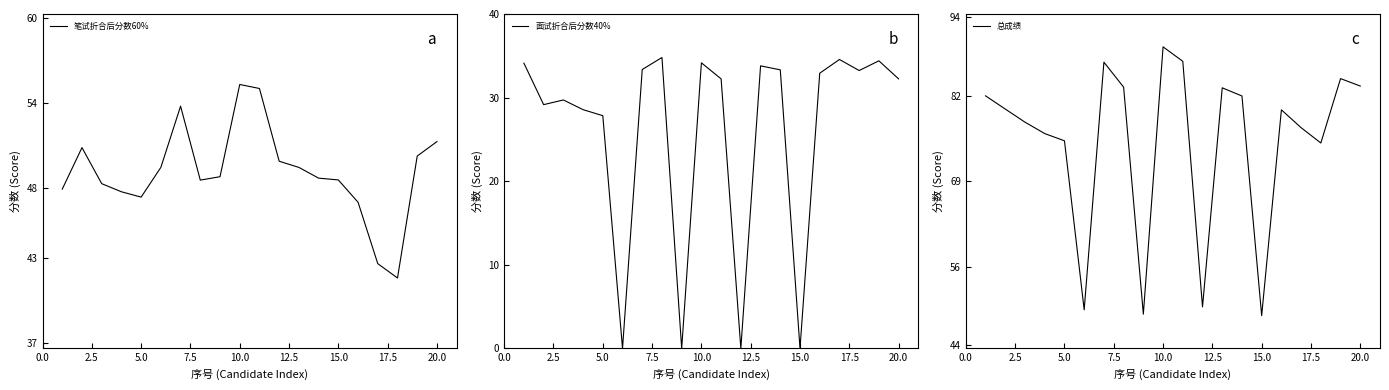

What is the lowest value of the 总成绩 series?

48.5